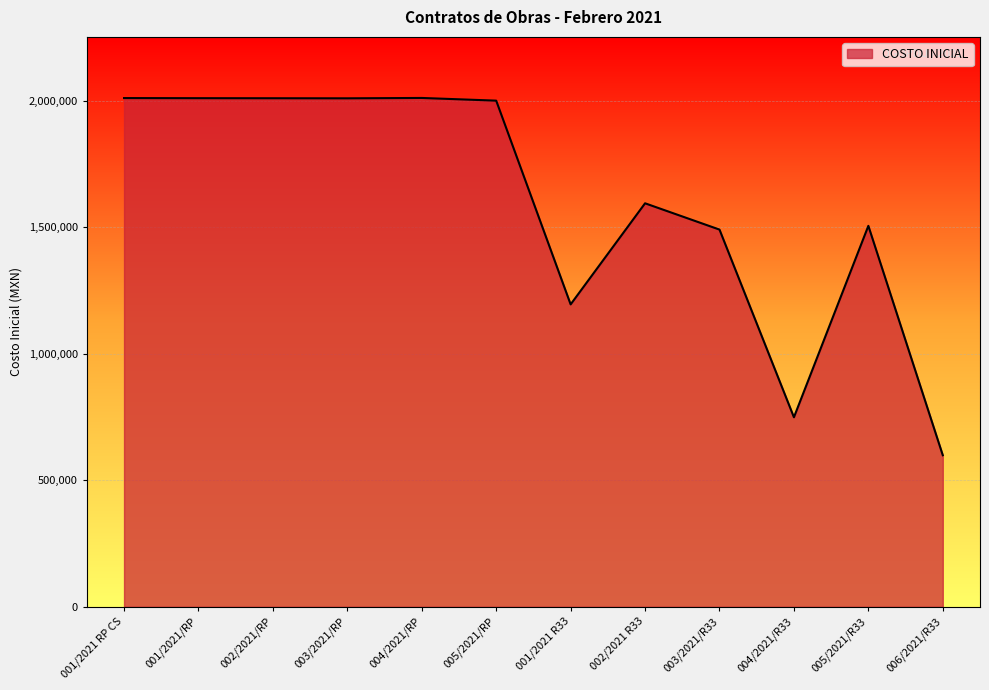

What is the sum of all values?

19182379.8